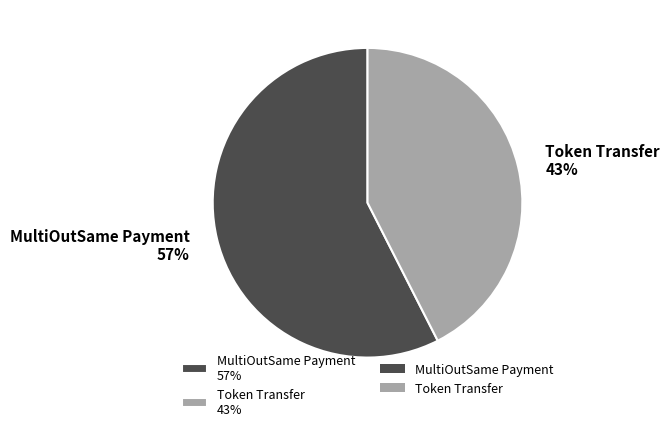

To the nearest percent, what portion does MultiOutSame Payment represent?

57%